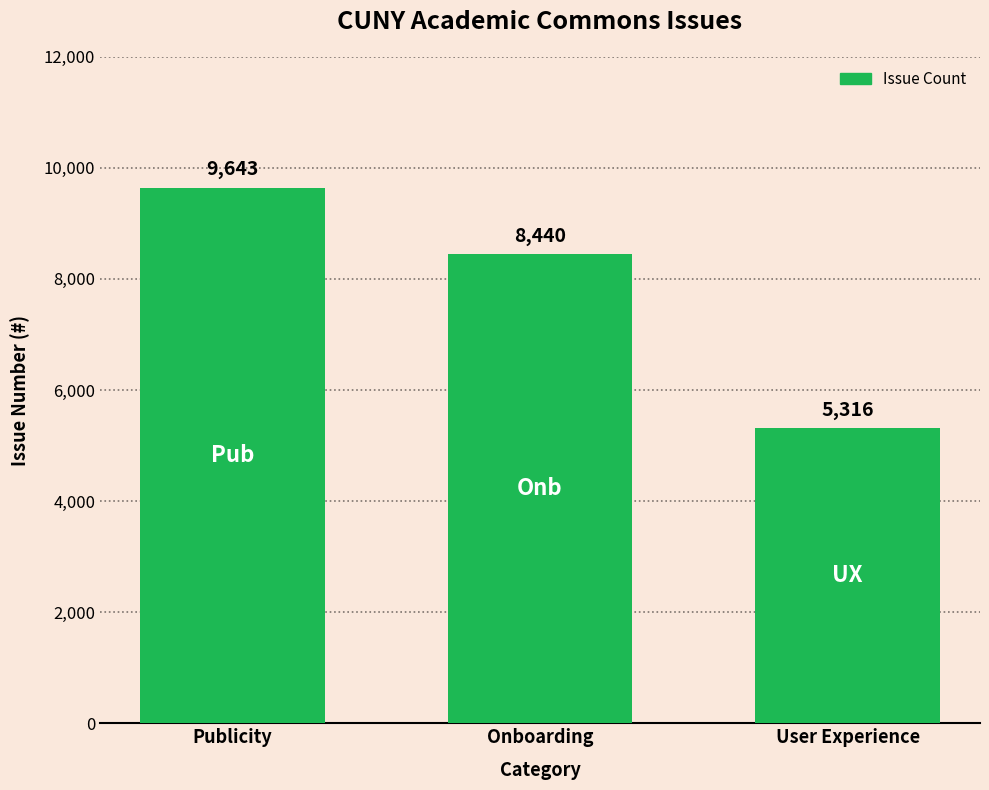

What is the sum of all values?

23399